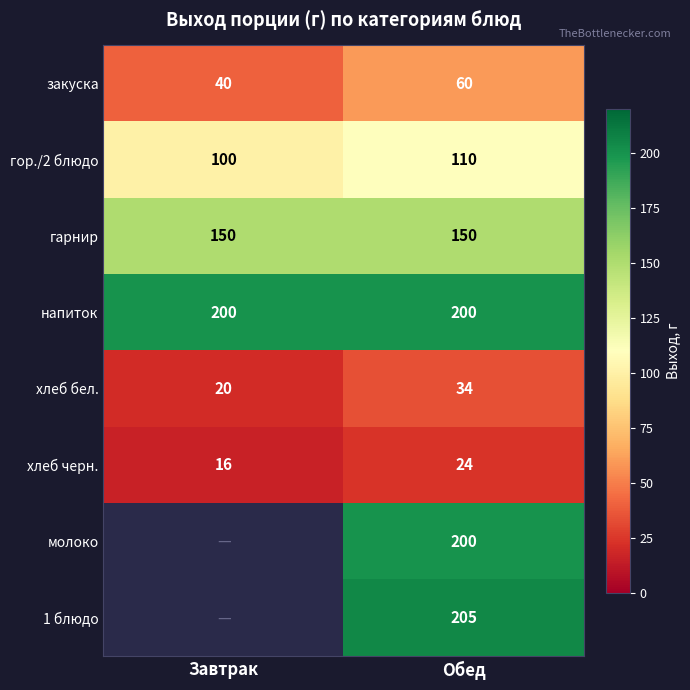

Is the value of хлеб черн. at Завтрак greater than the value of напиток at Завтрак?

No